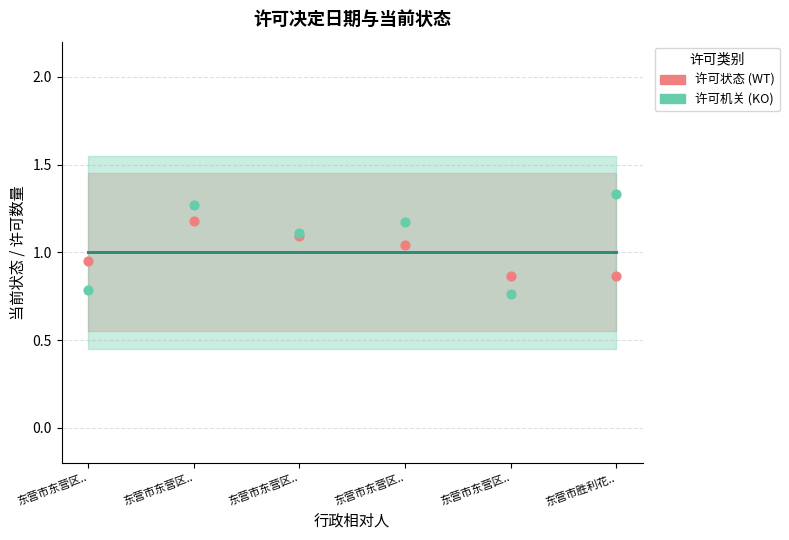

Which series has the largest Y range (max minus min)?

许可机关 (KO)